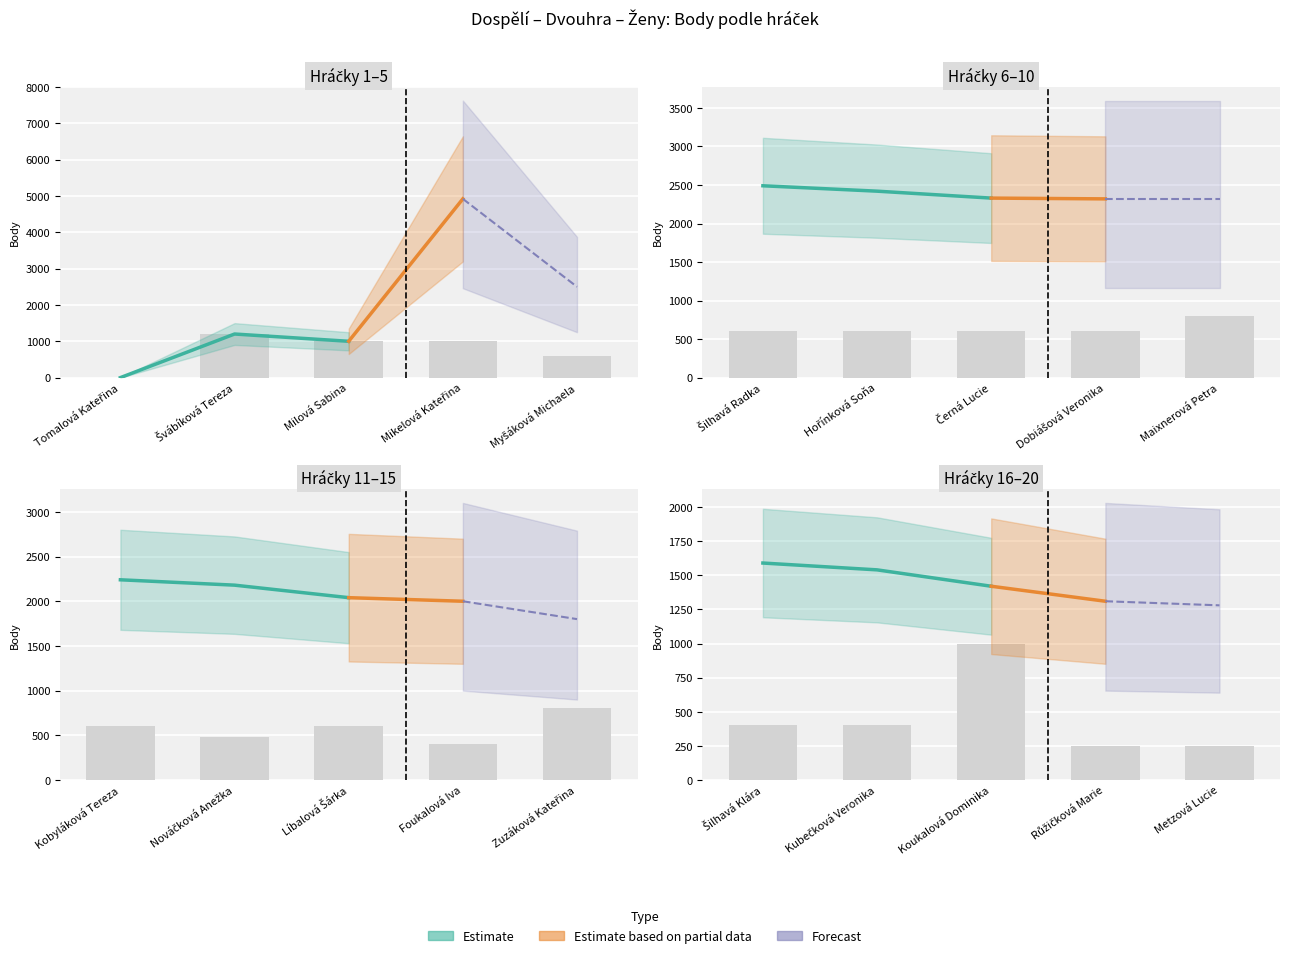

What is the label of the 19th bar from the right?

Švábíková Tereza